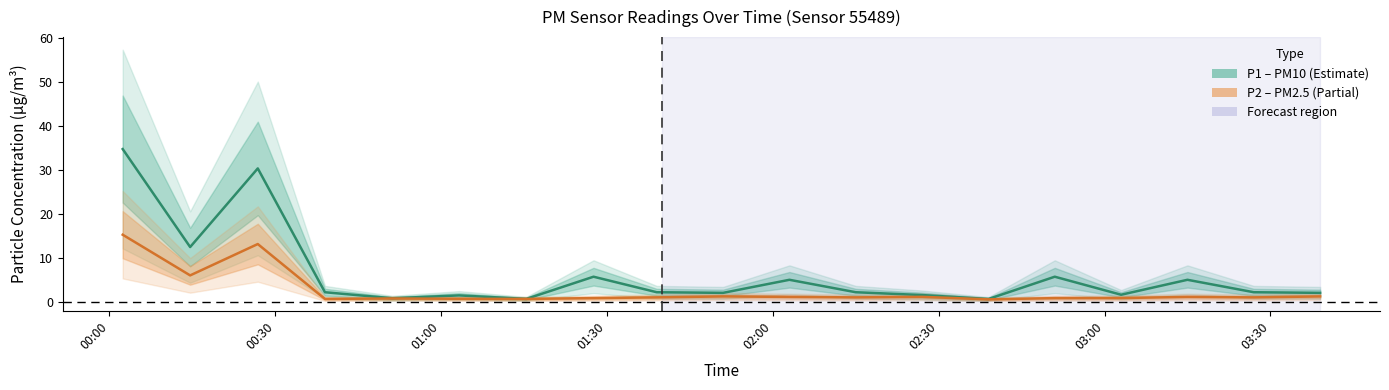

Is this an area chart (filled region under the line)?

No